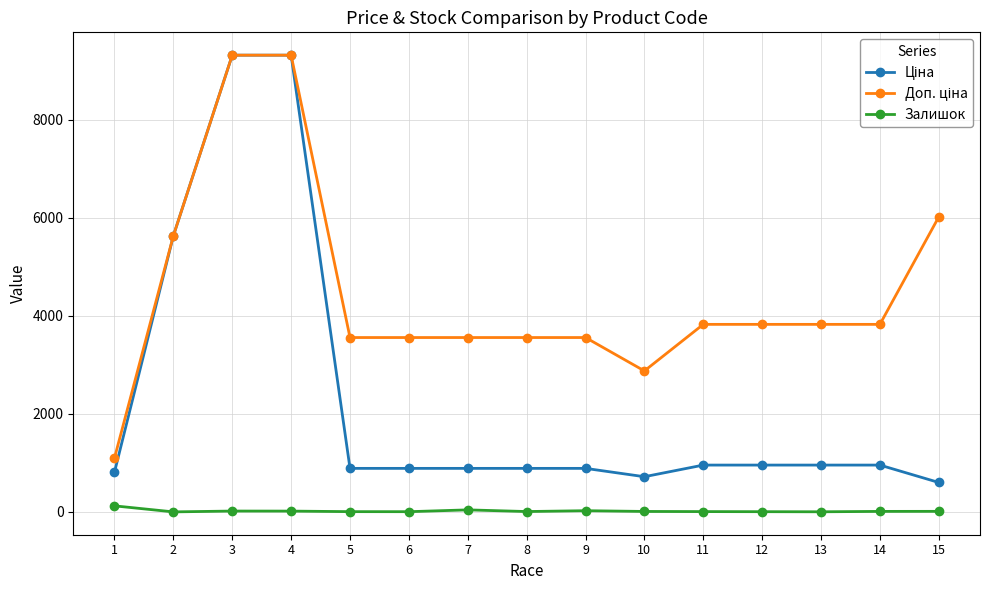

Rank the series by their maximum value, from highest to lowest.

Ціна, Доп. ціна, Залишок